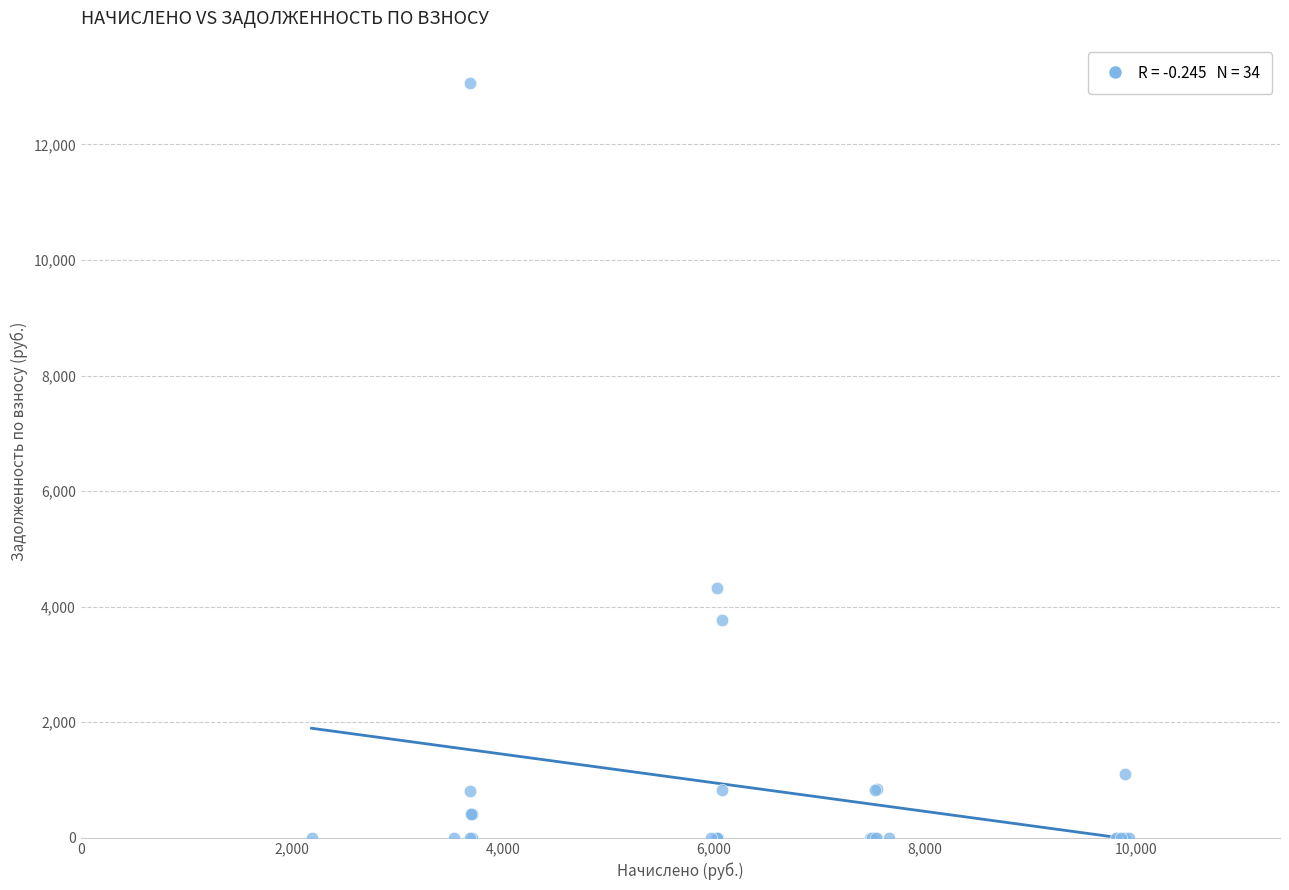

What Y value in the scatter plot is closest to 6528?

4322.8